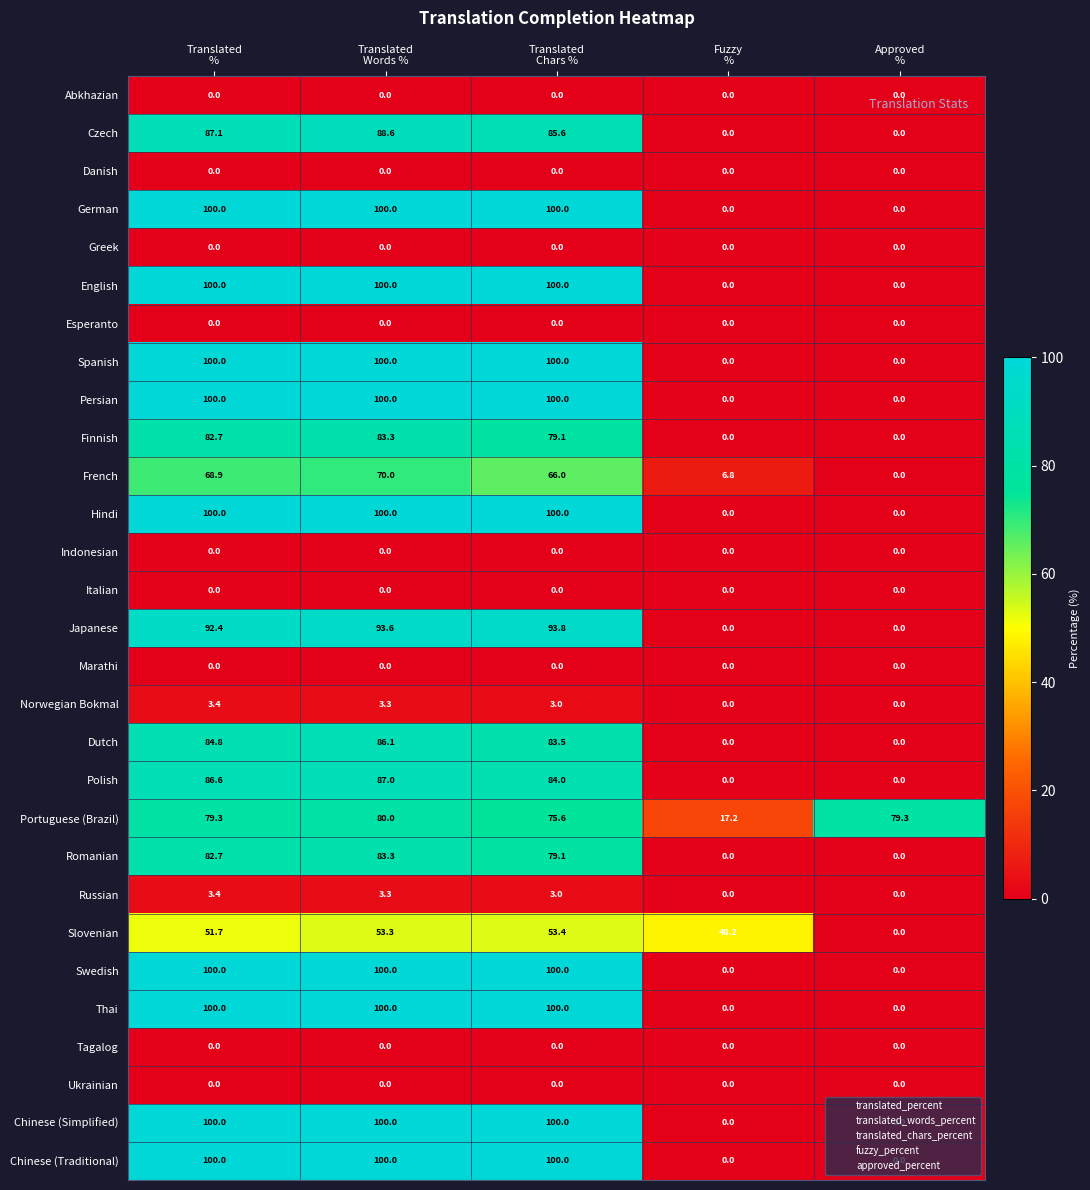

How many Spanish values are between 0 and 100?

5